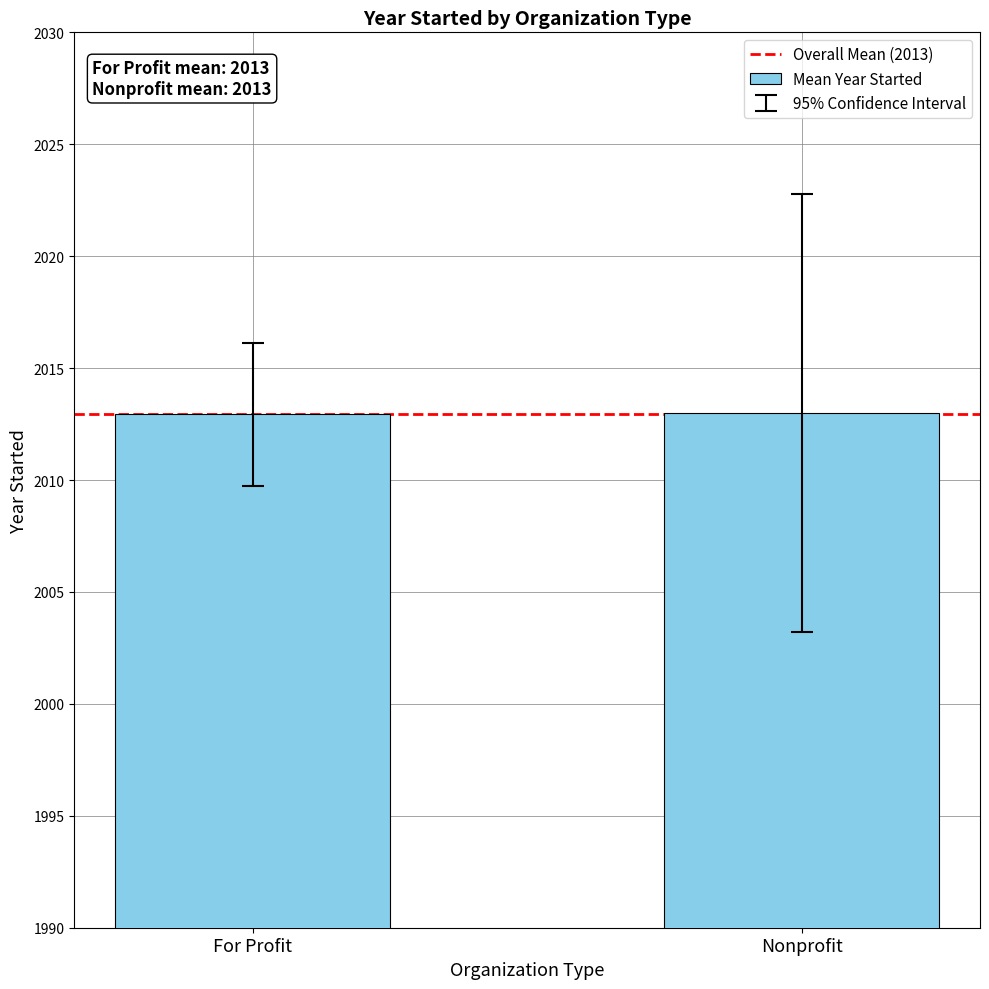

The value at For Profit is 3278.6. True or false?

False